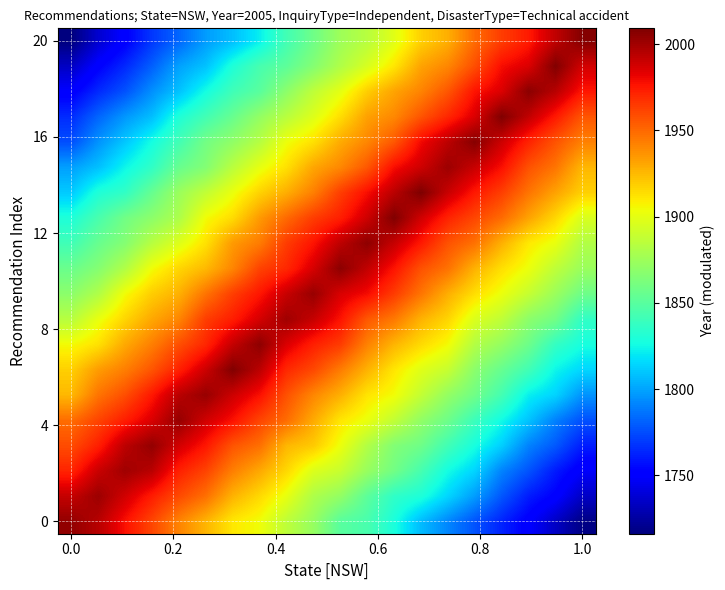

Count the number of categories in the chart.

20